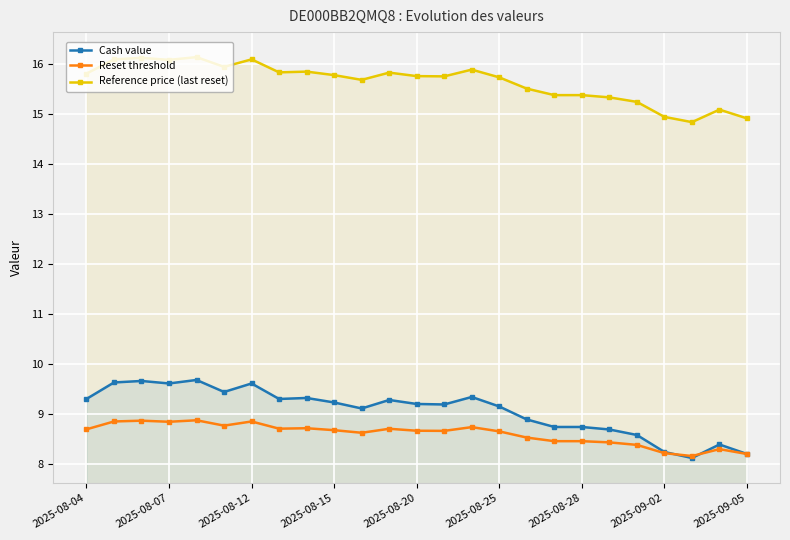

List the series in order of their peak value, lowest first.

Reset threshold, Cash value, Reference price (last reset)